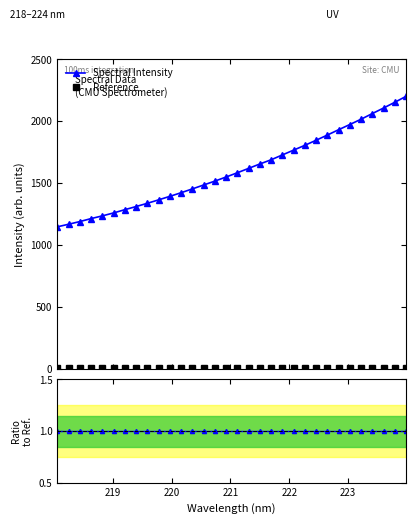

What is the value of the Spectral Intensity point at the 8th from the left?

1311.0